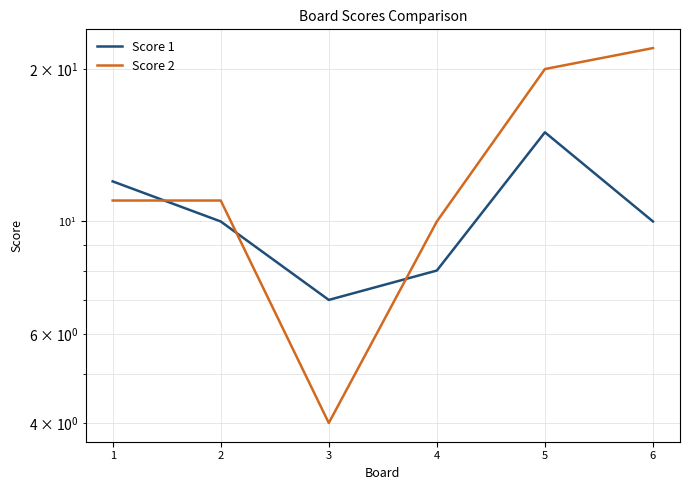

Count the number of data series in this chart.

2